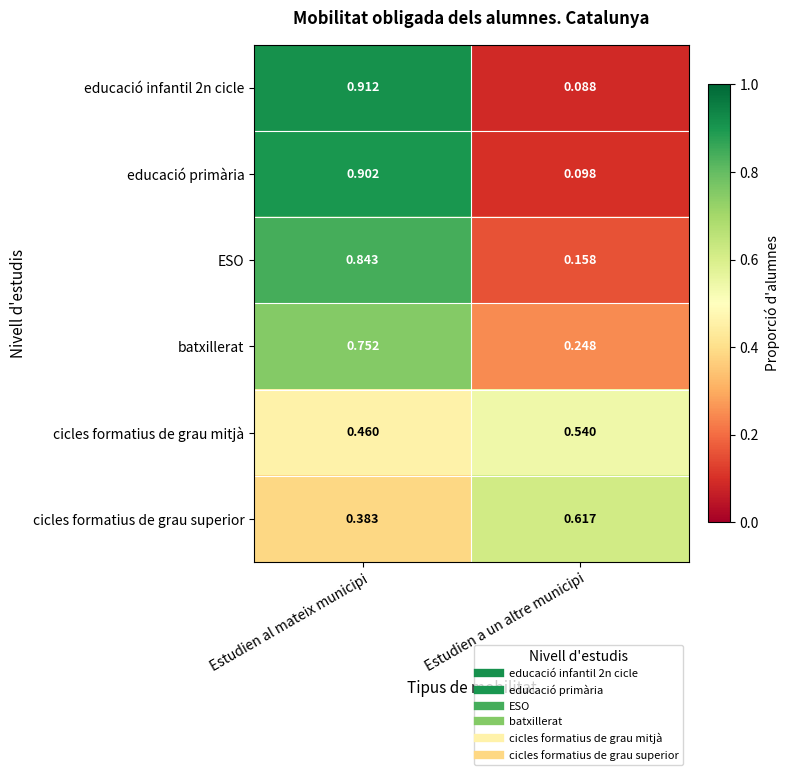

At which label does cicles formatius de grau superior reach its minimum?

Estudien al mateix municipi